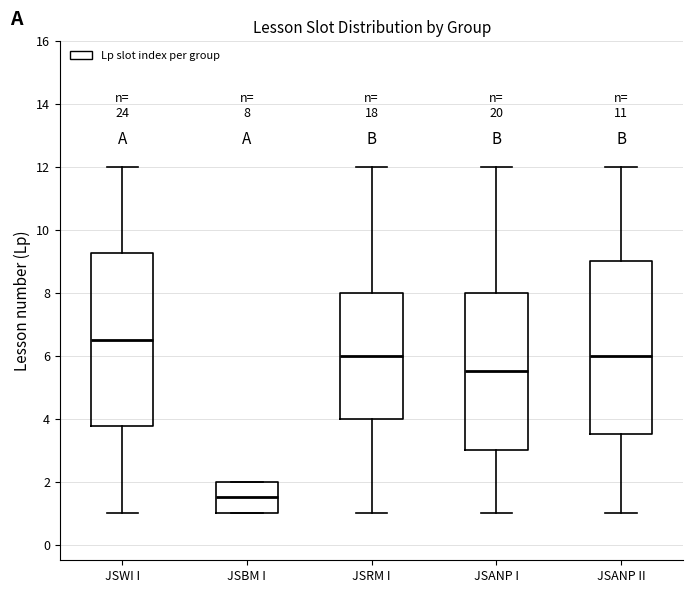

Which box has the lowest median line?

JSBM I